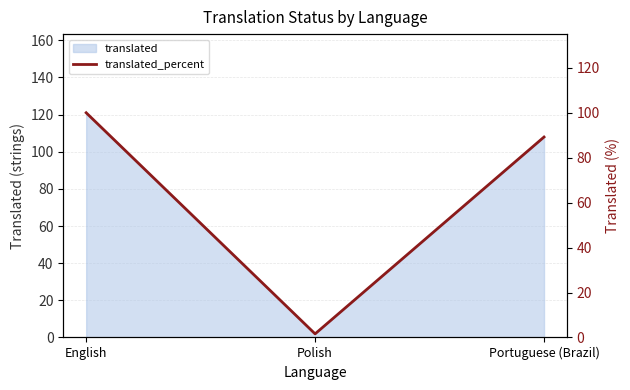

What is the value of the 2nd point from the left?

1.6